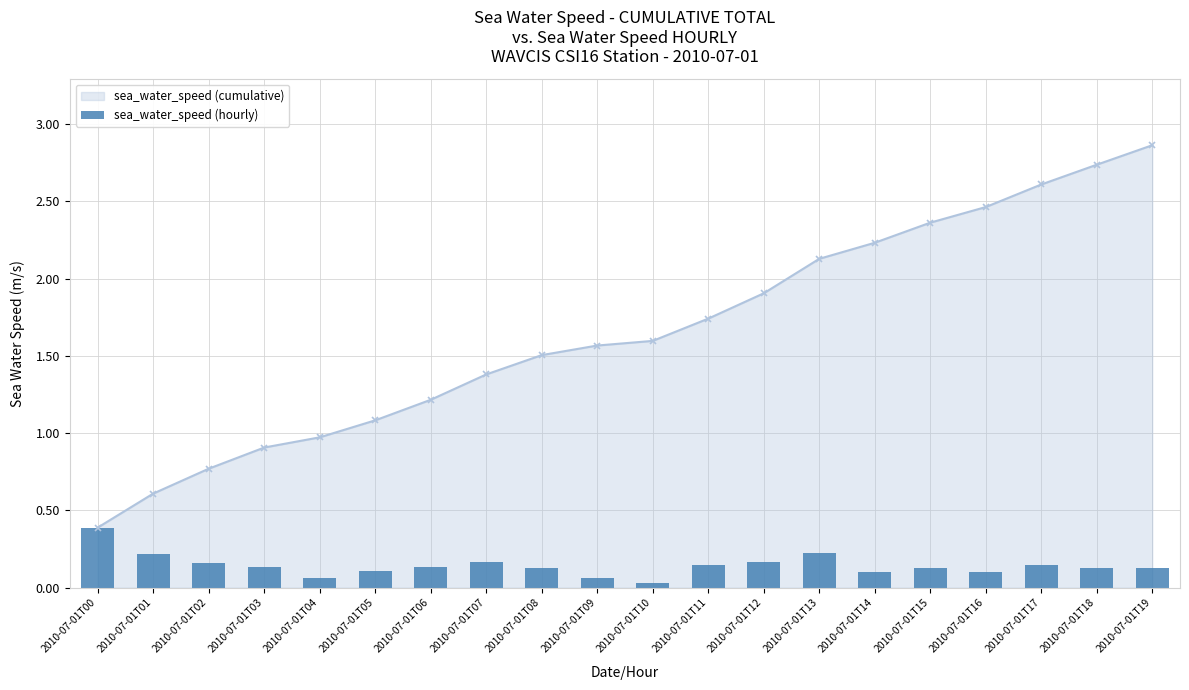

Reading right to left, transcribe all the data shown in this chart.

2010-07-01T19=0.1	2010-07-01T18=0.1	2010-07-01T17=0.1	2010-07-01T16=0.1	2010-07-01T15=0.1	2010-07-01T14=0.1	2010-07-01T13=0.2	2010-07-01T12=0.2	2010-07-01T11=0.1	2010-07-01T10=0.0	2010-07-01T09=0.1	2010-07-01T08=0.1	2010-07-01T07=0.2	2010-07-01T06=0.1	2010-07-01T05=0.1	2010-07-01T04=0.1	2010-07-01T03=0.1	2010-07-01T02=0.2	2010-07-01T01=0.2	2010-07-01T00=0.4